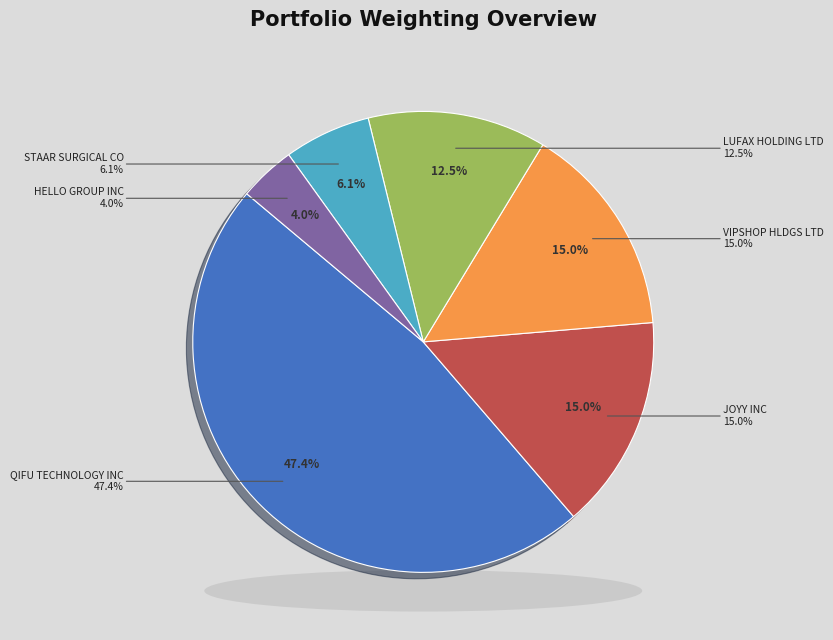

Do JOYY INC and STAAR SURGICAL CO together represent more than half of the pie?

No